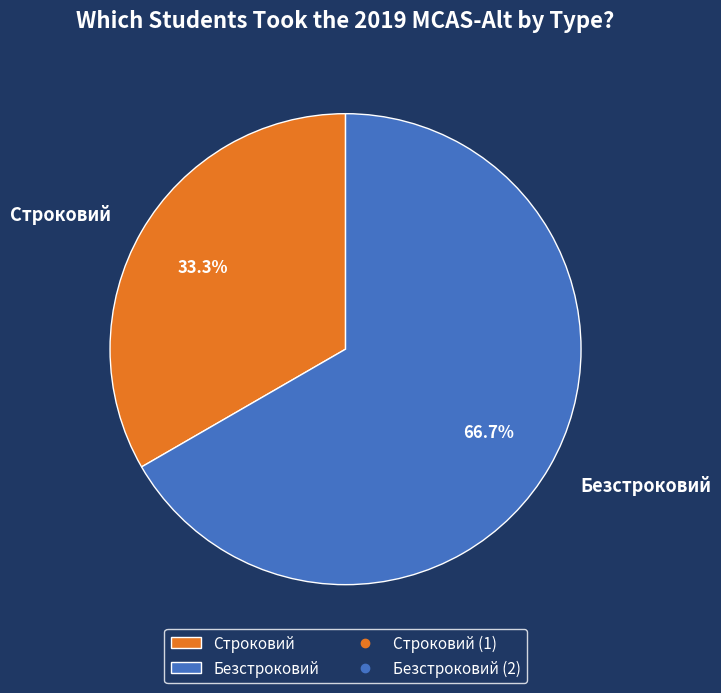

Approximately how many times larger is the value at Строковий compared to Безстроковий?

0.5